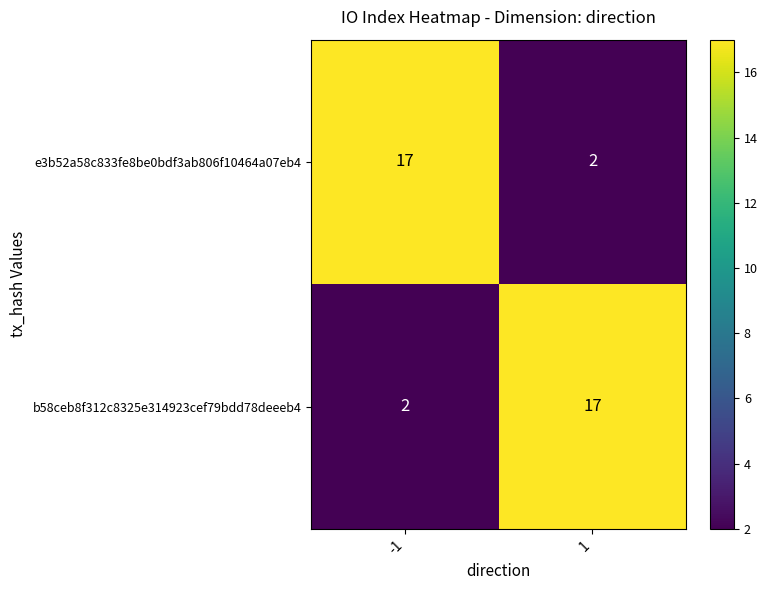

What is the spread (max minus min) of values at -1?

15